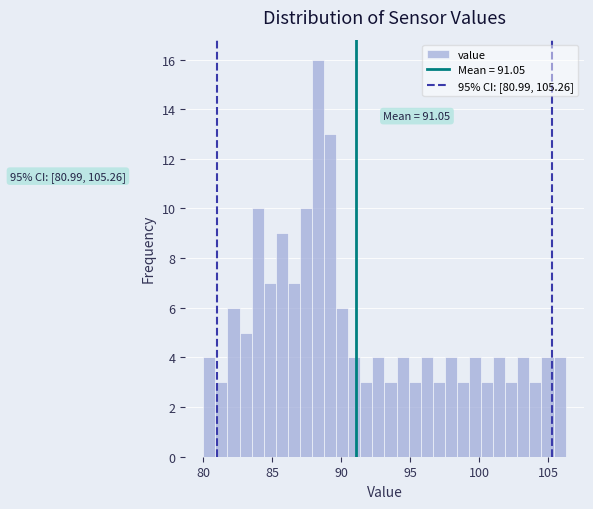

Read against the x-axis, roughly where is the centre of the tallest bar?

88.5